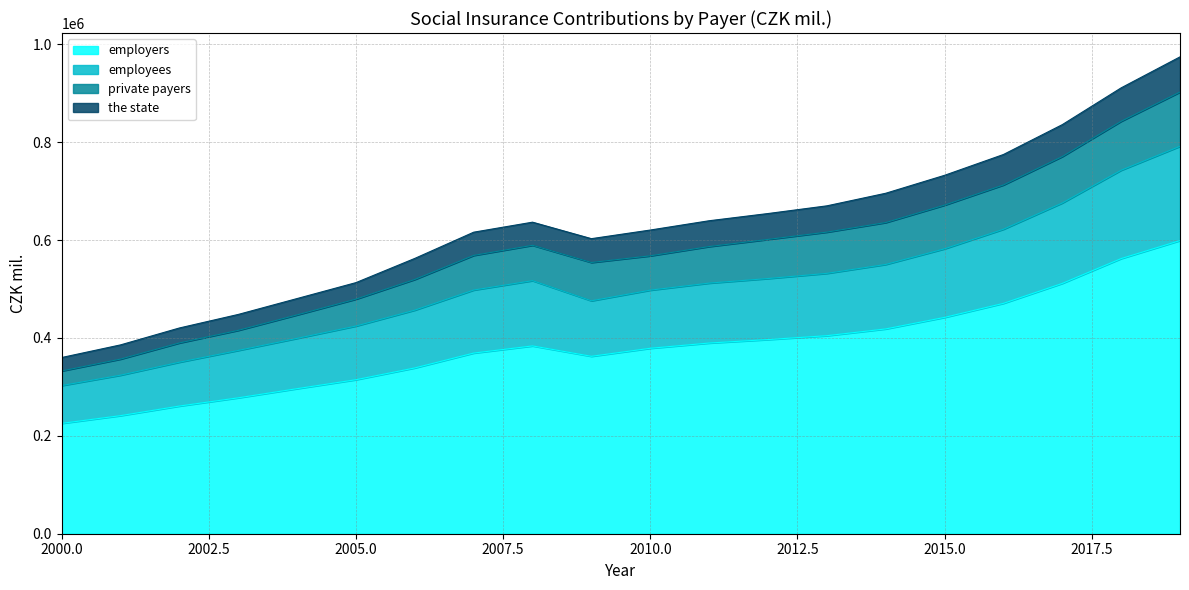

The value of employers at 2010.0 is 378900. True or false?

True